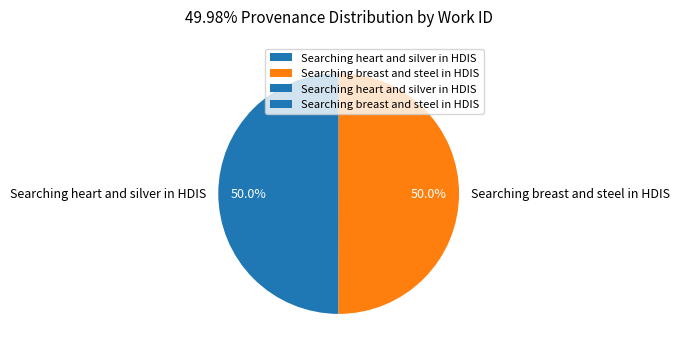

Approximately how many times larger is the value at Searching heart and silver in HDIS compared to Searching breast and steel in HDIS?

1.0